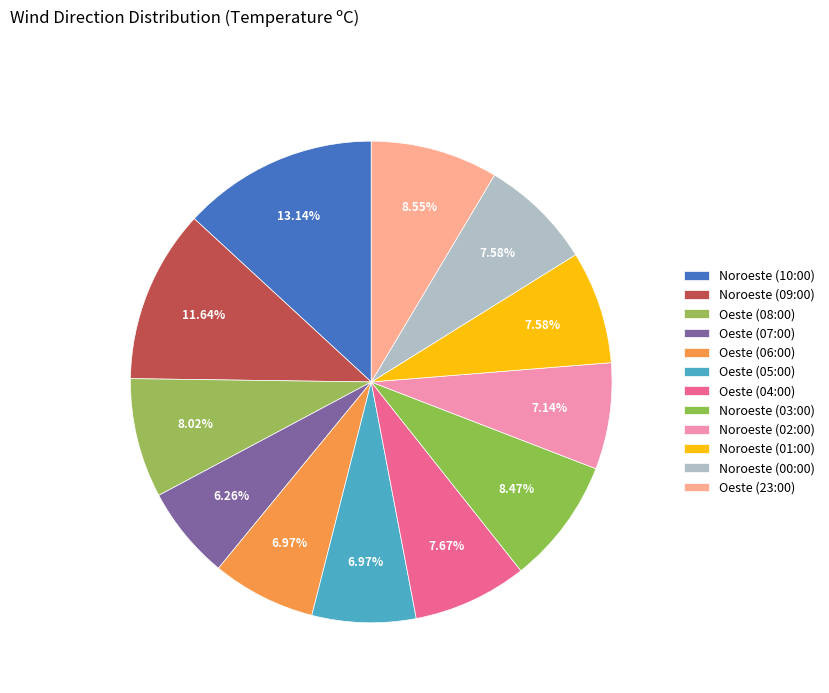

Is it true that Noroeste (01:00) is 8% of the pie?

True